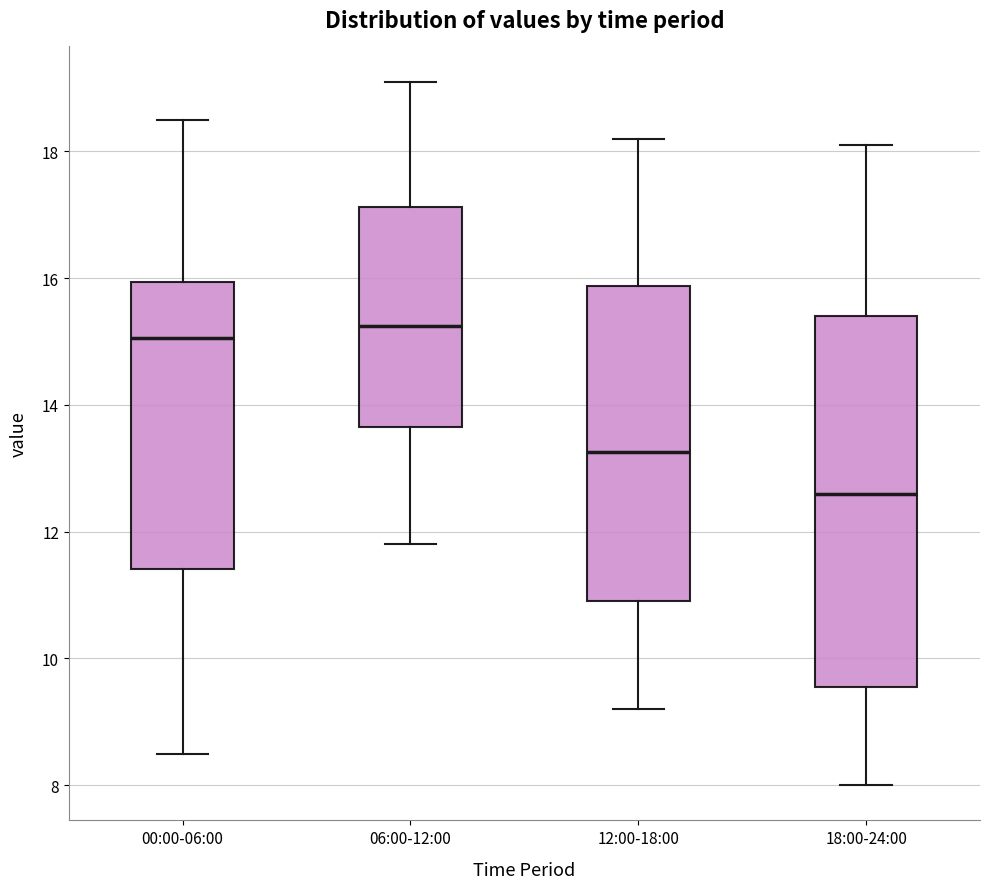

Which box is the tallest, from its lower edge to its upper edge?

18:00-24:00